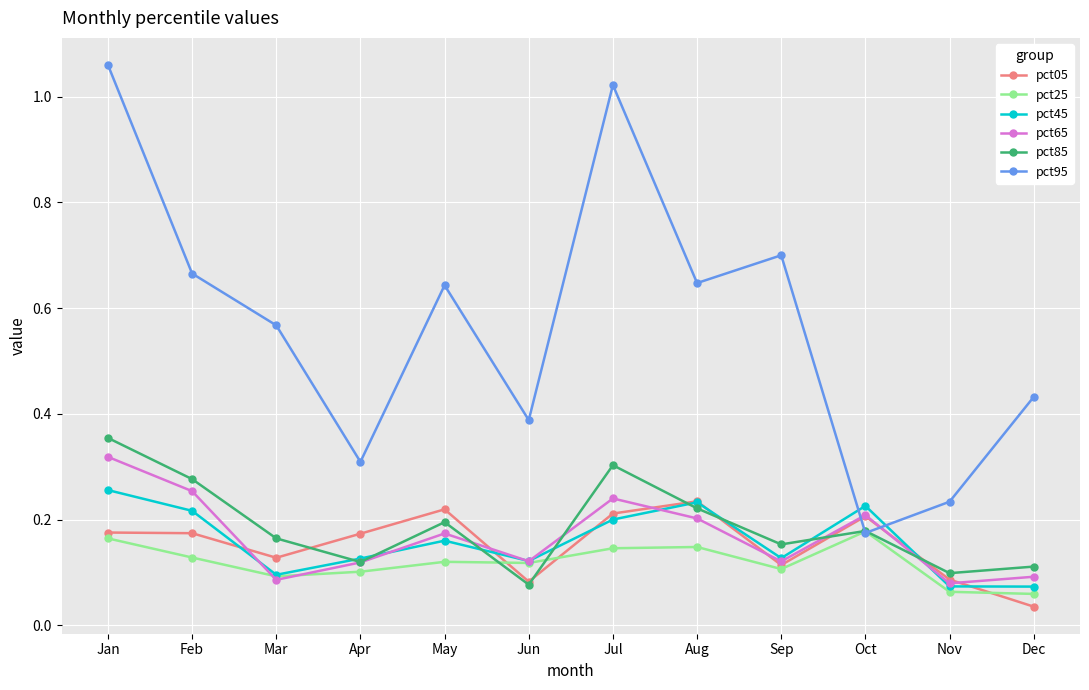

At how many categories does at least one series exceed 0?

12